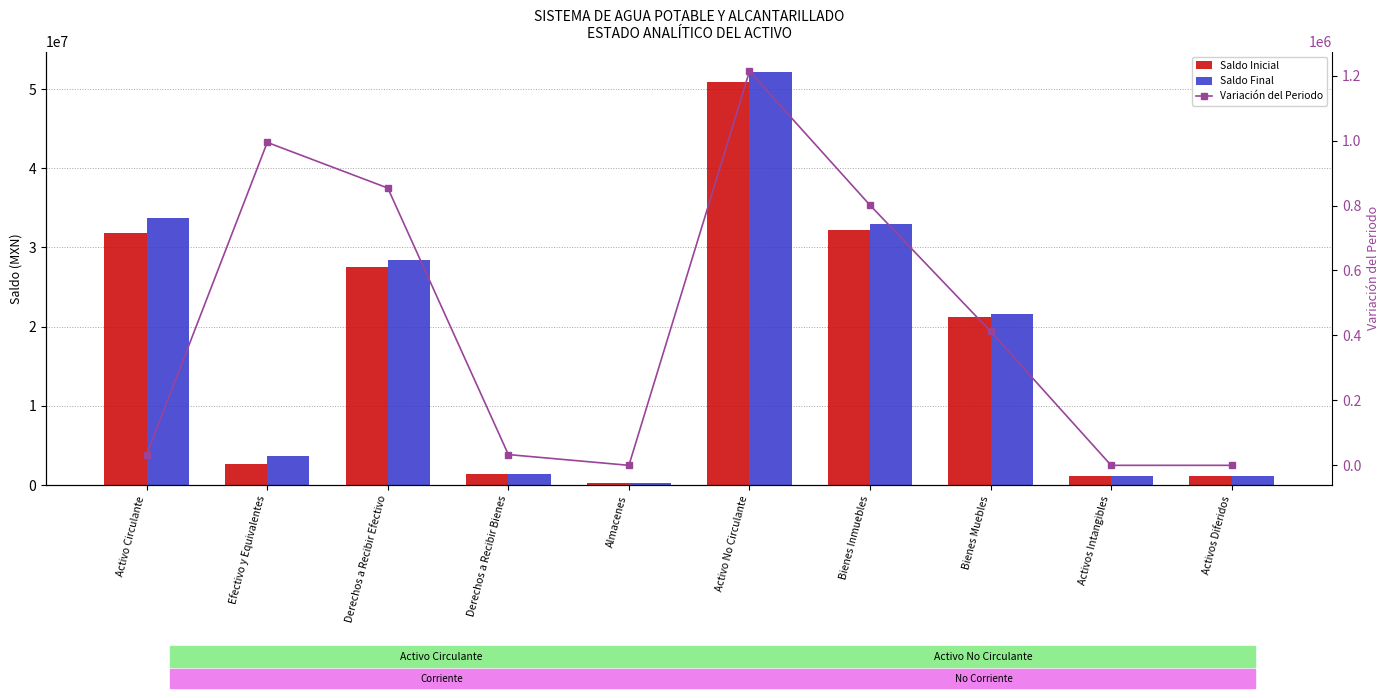

What is the total value across all series at Activo No Circulante?

104245322.0